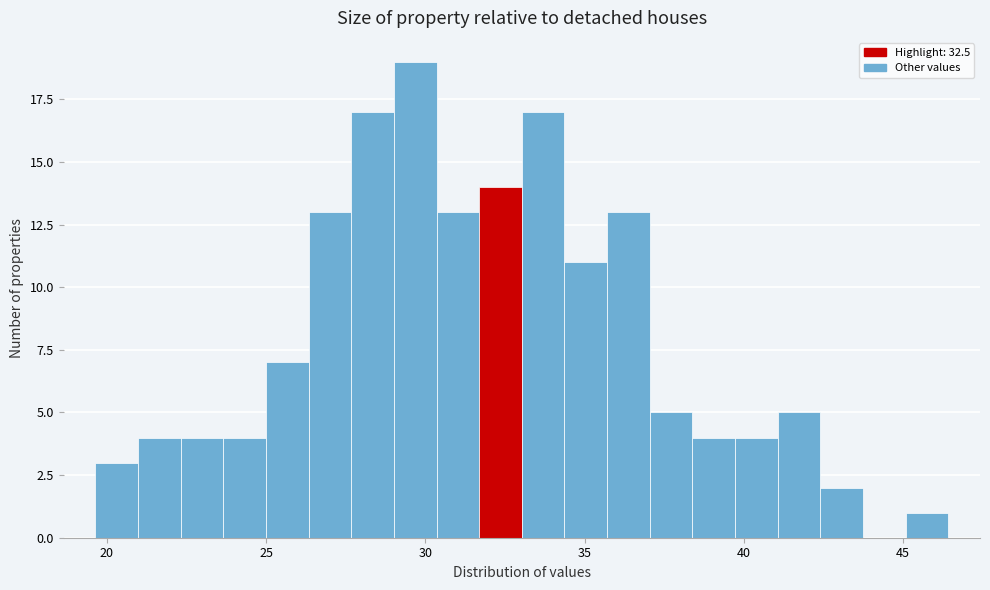

Around what value on the x-axis is the tallest bar? Give the approximate position of its centre, as read against the axis.

29.5